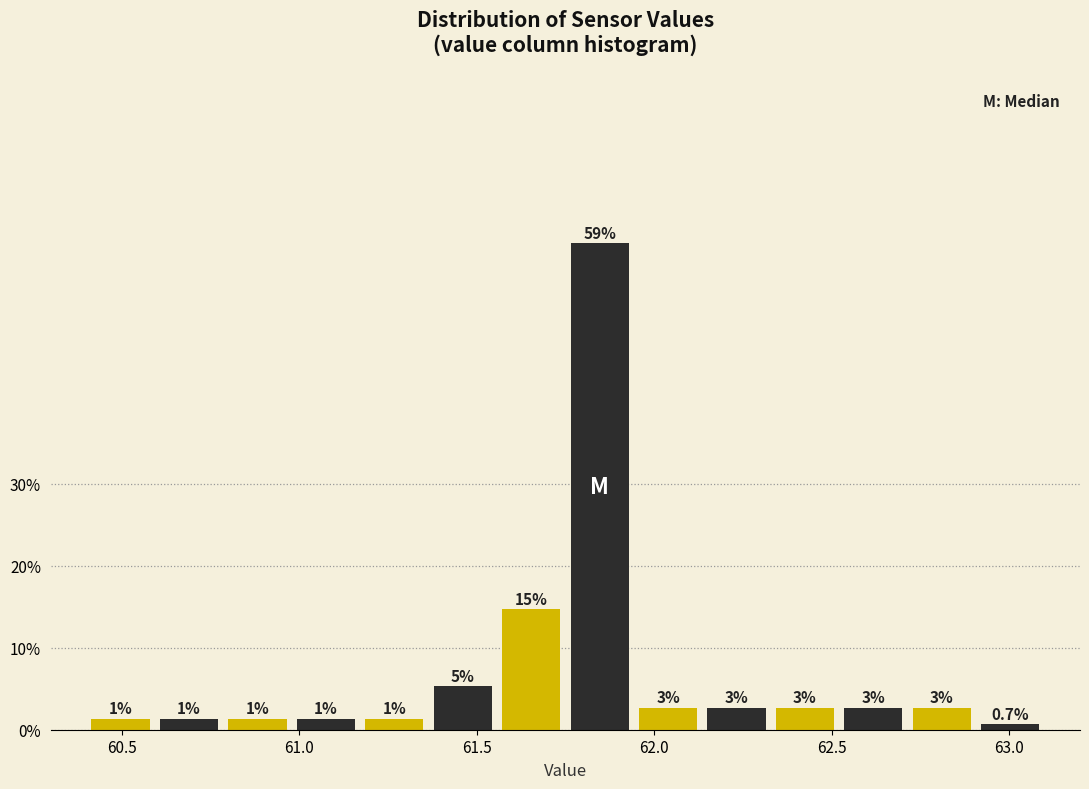

Read against the x-axis, roughly where is the centre of the tallest bar?

61.85